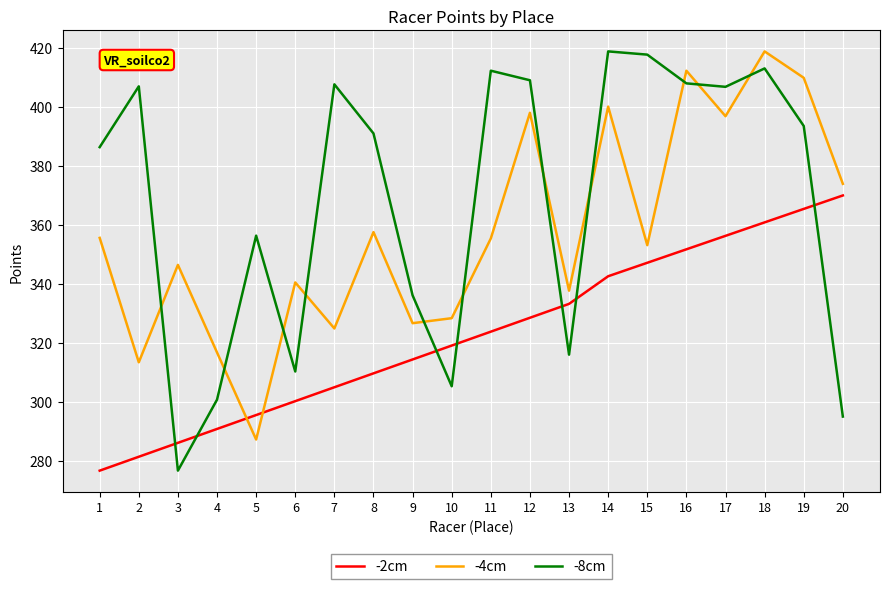

Between 5 and 20, which series saw the biggest shift?

-4cm